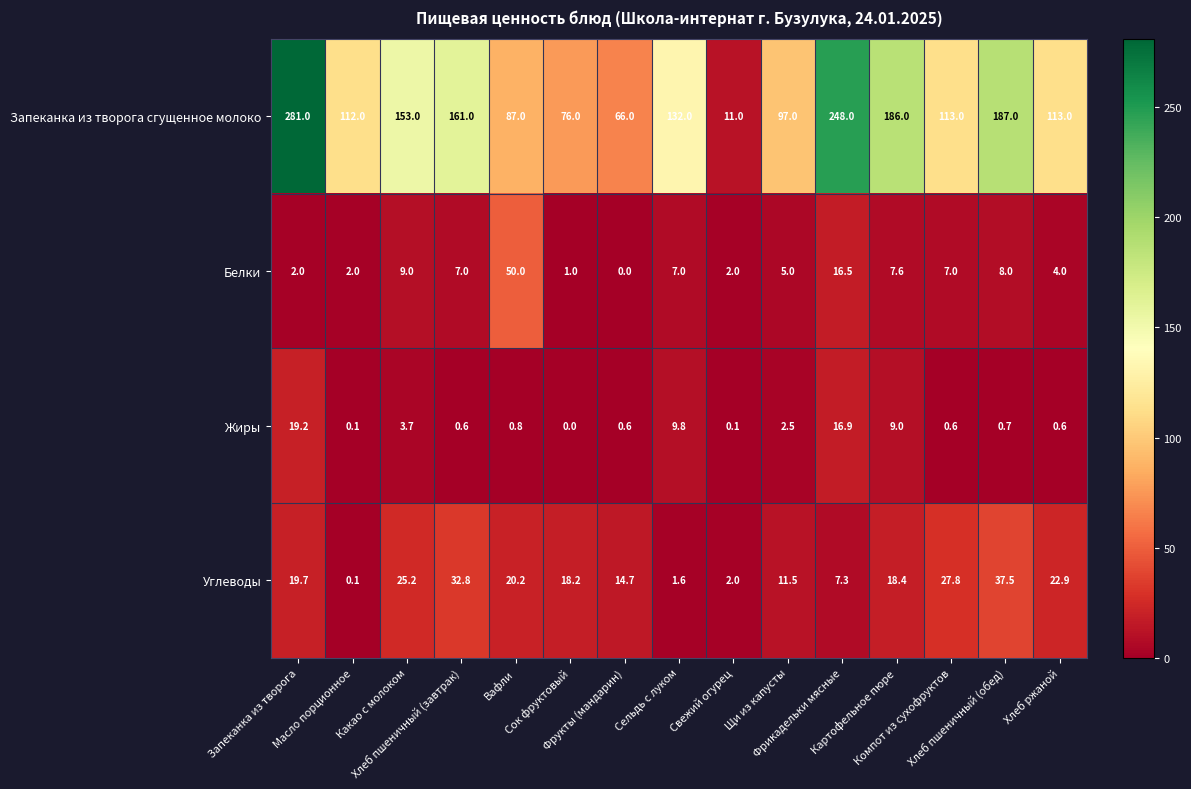

At how many categories does at least one series exceed 6?

15